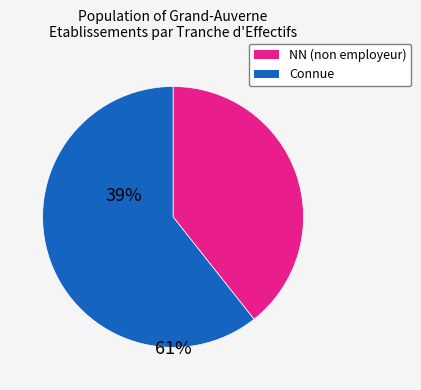

Is it true that Connue is 47% of the pie?

False